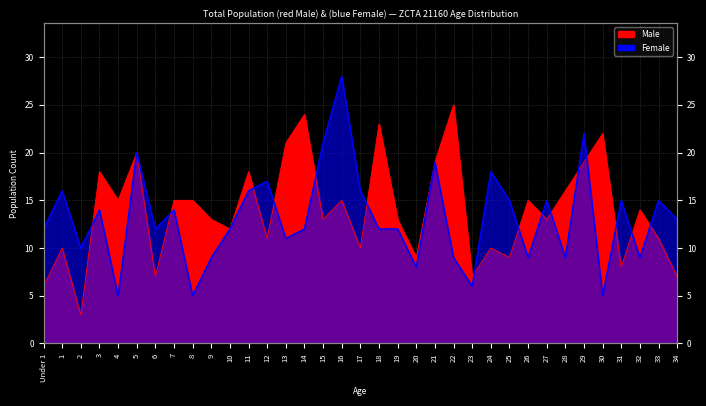

What is the total value across all series at 15?

34